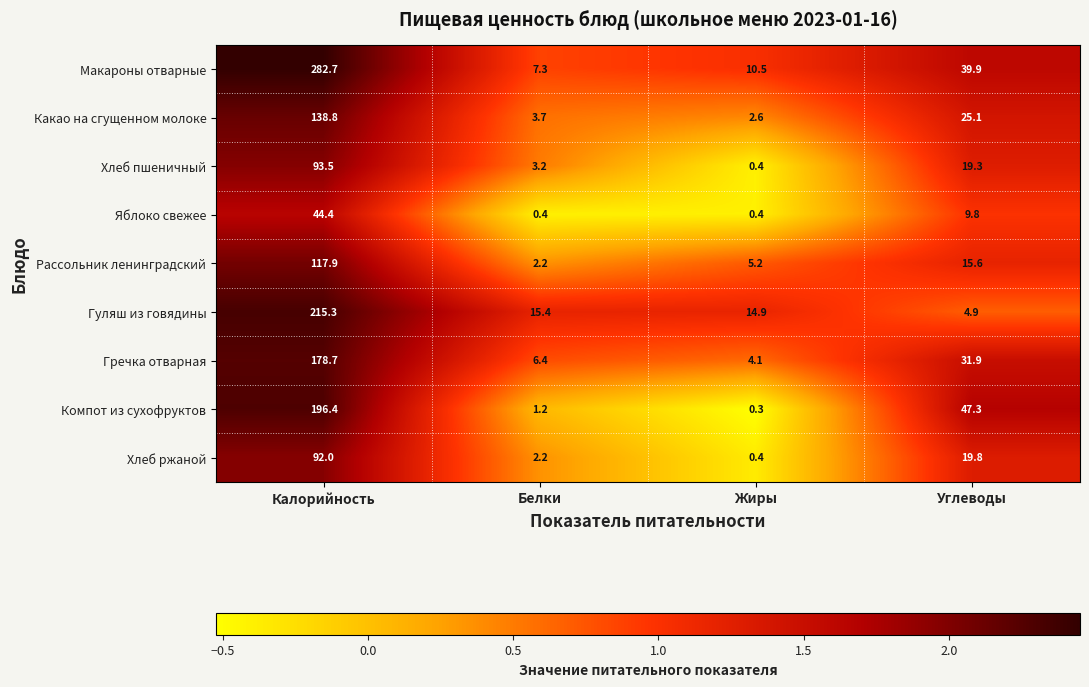

What is the difference between the maximum and second lowest values in the Макароны отварные series?

272.2